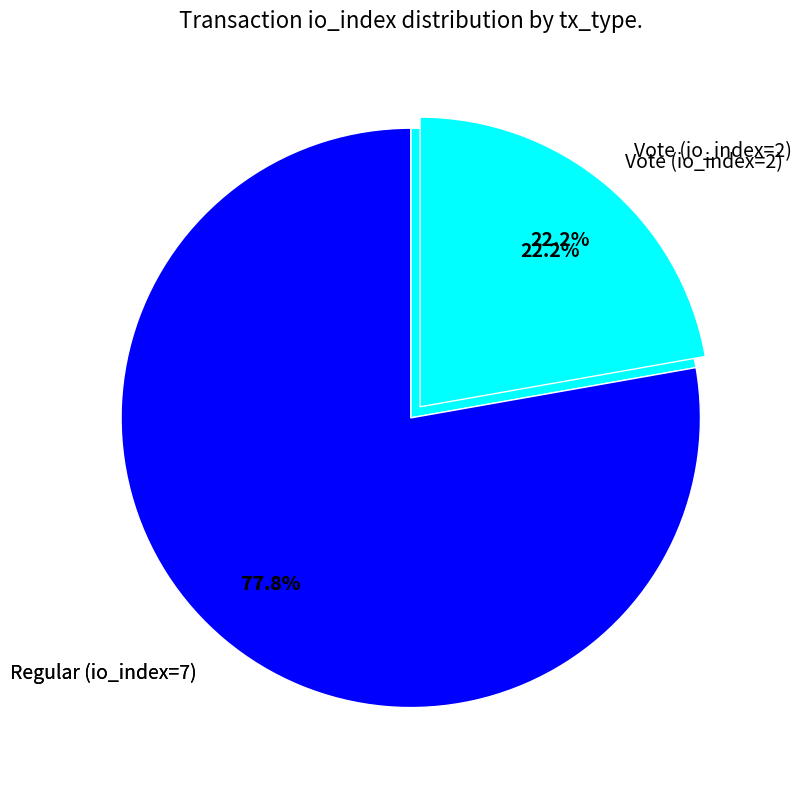

Which category accounts for the majority?

Regular (io_index=7)